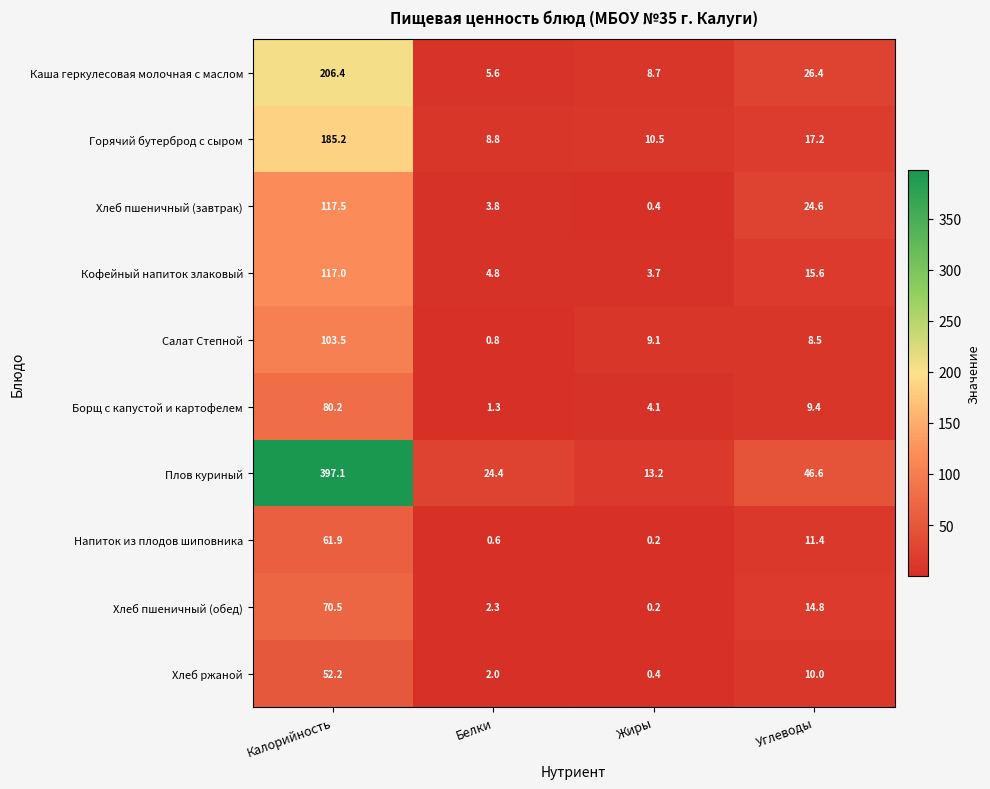

Is the value of Плов куриный at Углеводы greater than the value of Каша геркулесовая молочная с маслом at Белки?

Yes